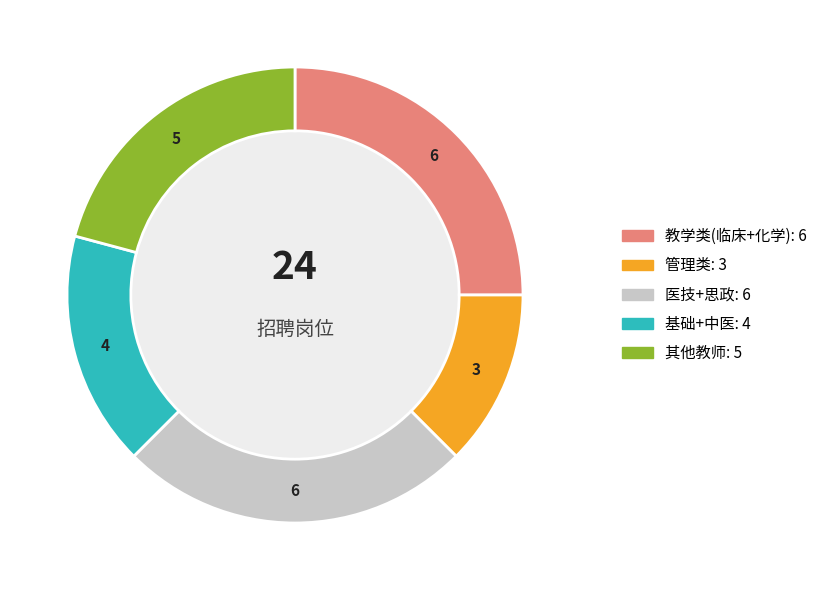

Is there a majority slice in this chart?

No